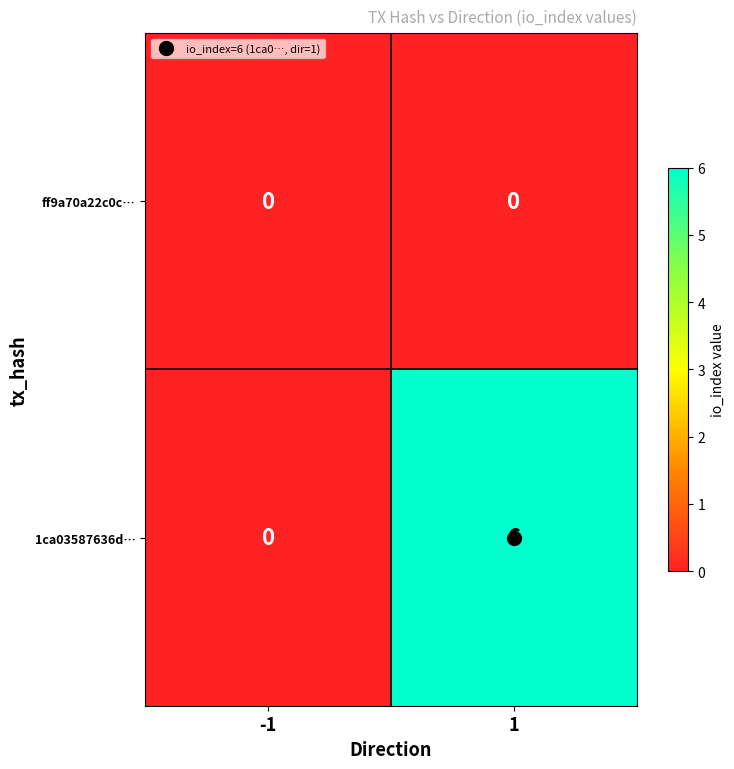

Rank the categories by 1ca03587636d… value from lowest to highest.

-1, 1